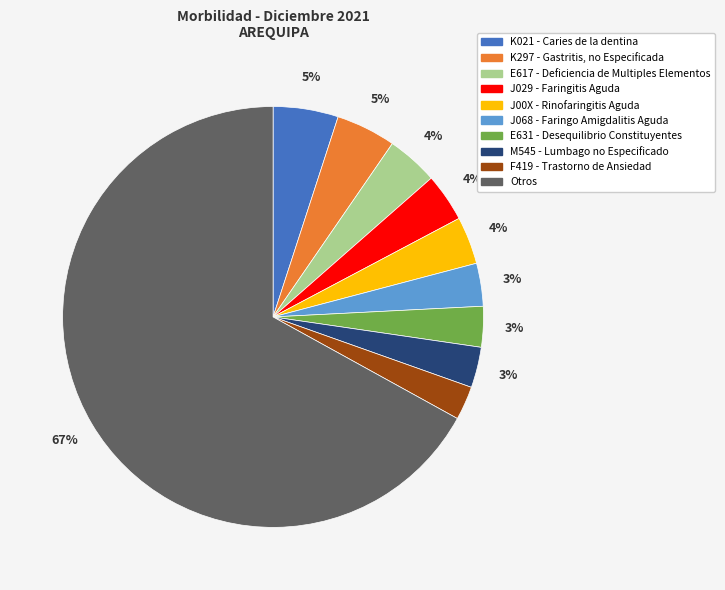

To the nearest percent, what percentage of the pie is M545 - Lumbago no Especificado?

3%